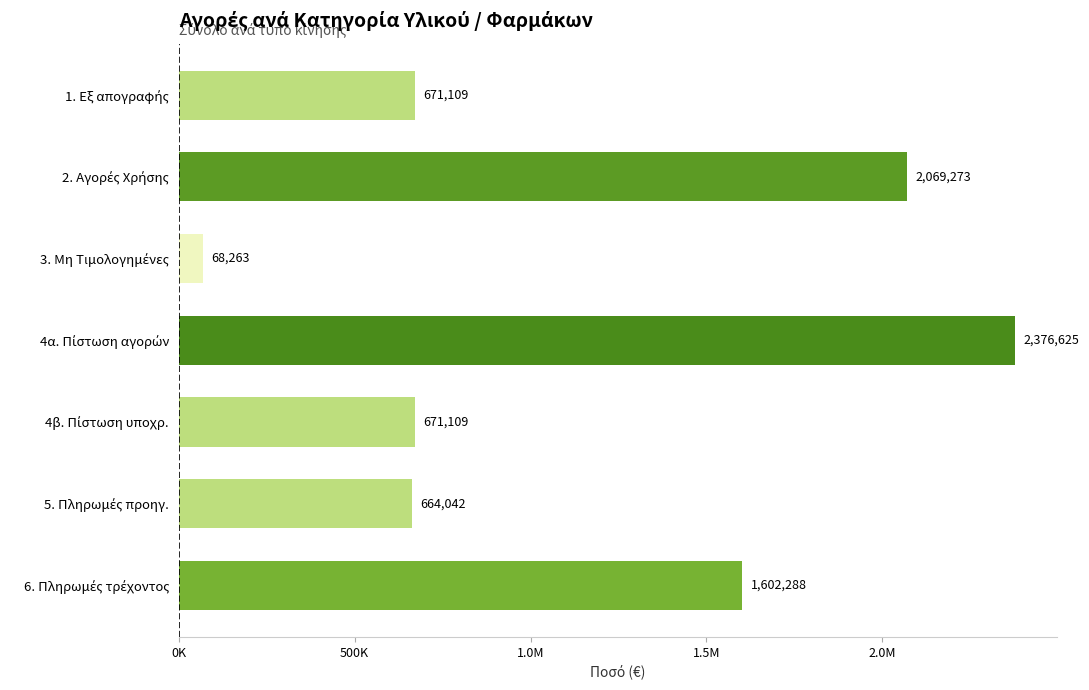

Are the bars horizontal?

Yes